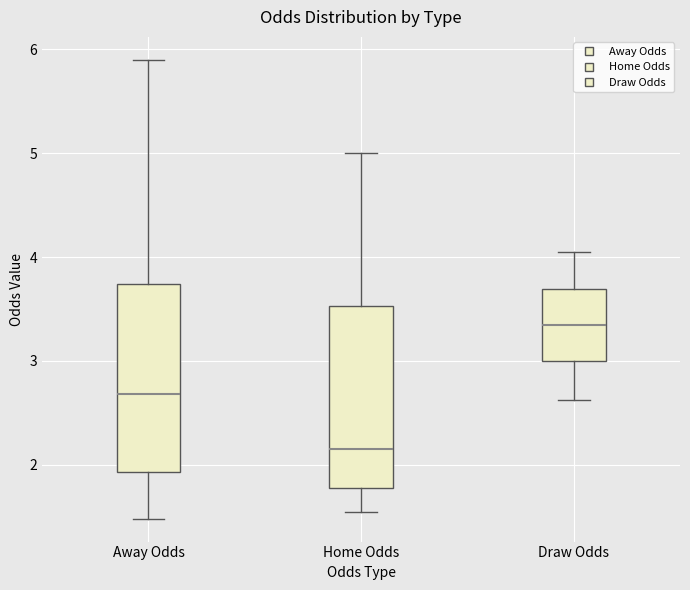

Which box's median line is the lowest?

Home Odds